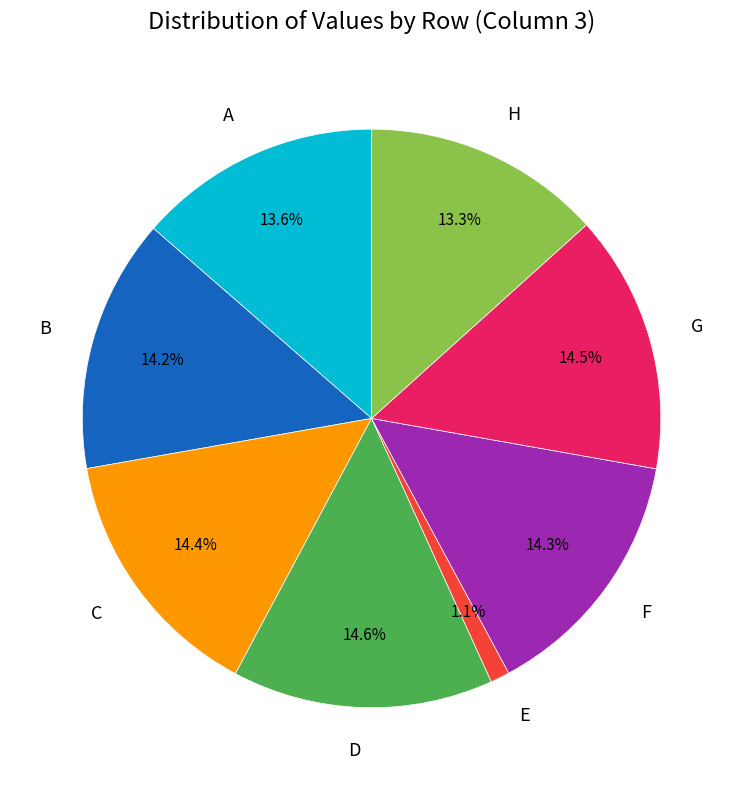

Does D represent more than half of the total?

No